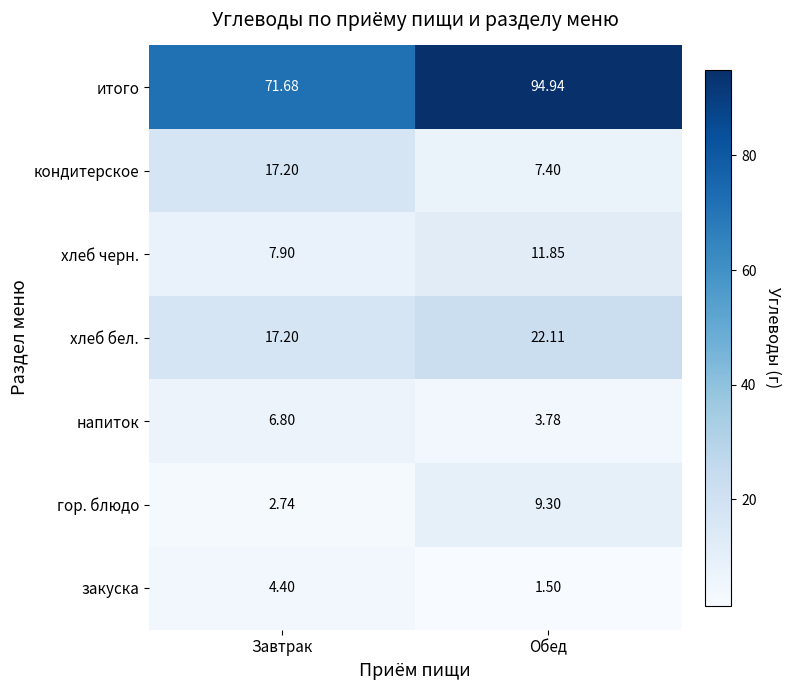

At how many categories does at least one series exceed 79?

1